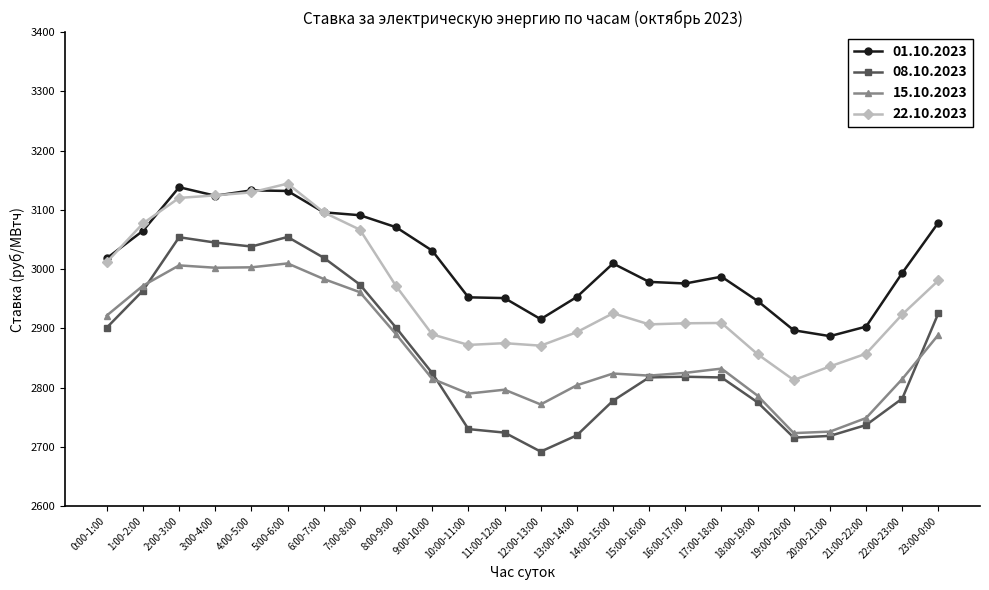

At 12:00-13:00, list the series in order from largest to smallest.

01.10.2023, 22.10.2023, 15.10.2023, 08.10.2023